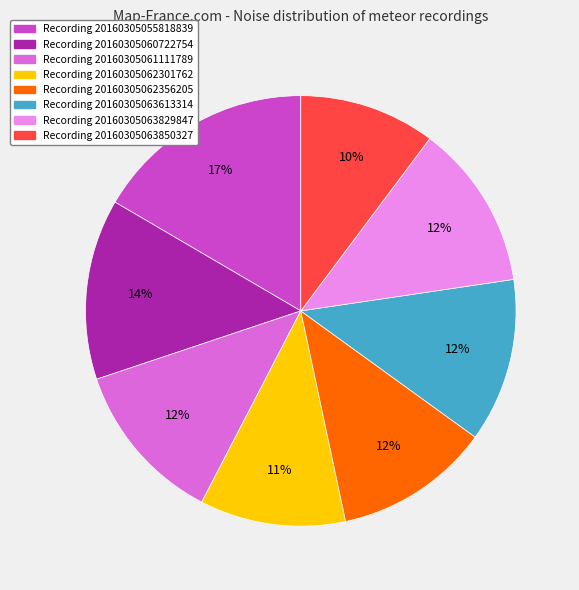

Combined, do Recording 20160305055818839 and Recording 20160305063613314 account for over 50%?

No